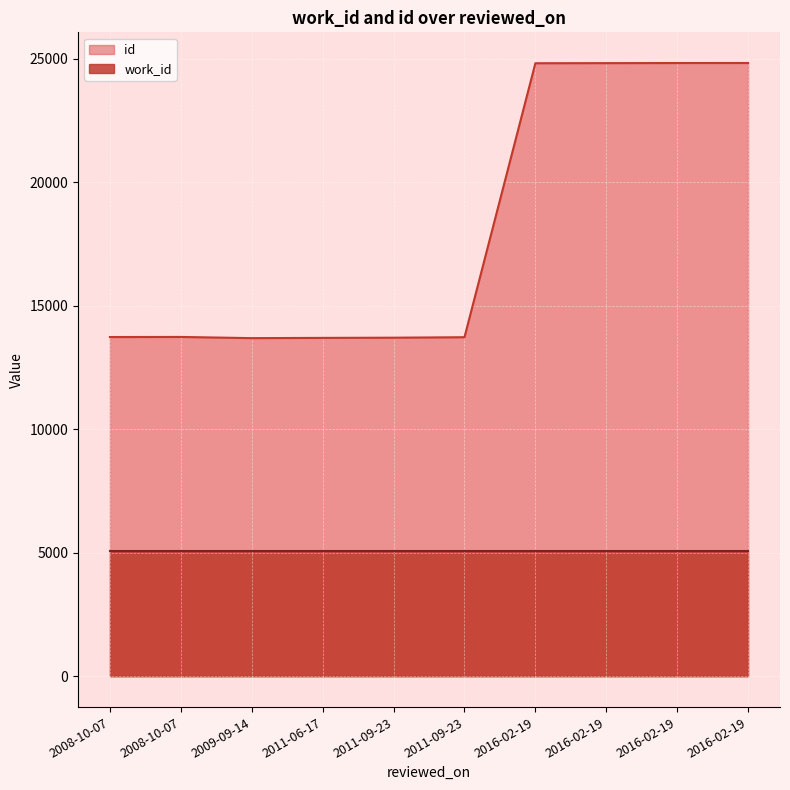

What are all the series names shown in the legend?

id, work_id